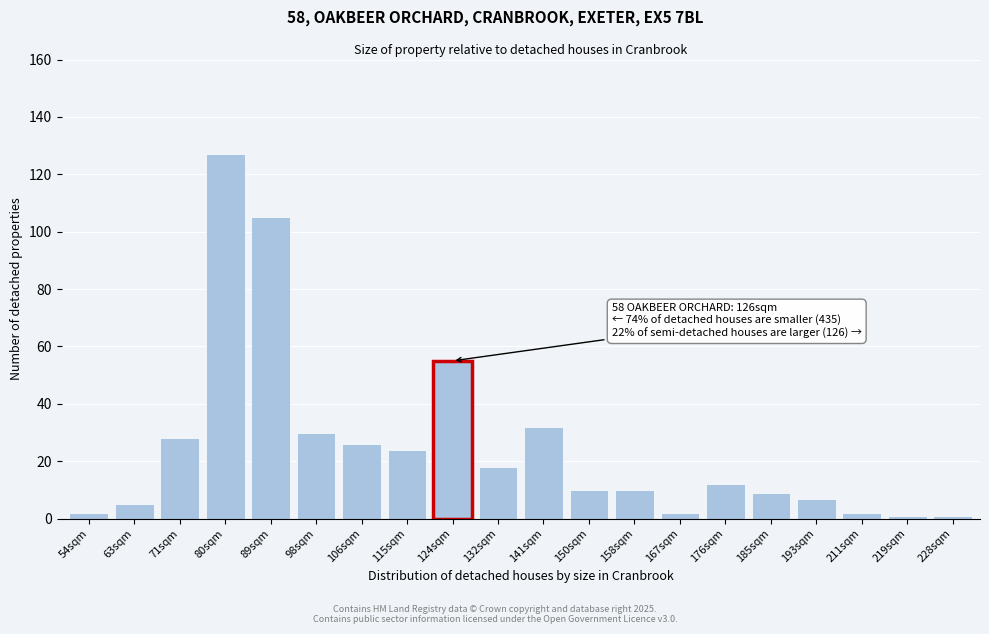

Reading left to right, what are all the values shown in this chart?

54sqm=2	63sqm=5	71sqm=28	80sqm=127	89sqm=105	98sqm=30	106sqm=26	115sqm=24	124sqm=55	132sqm=18	141sqm=32	150sqm=10	158sqm=10	167sqm=2	176sqm=12	185sqm=9	193sqm=7	211sqm=2	219sqm=1	228sqm=1